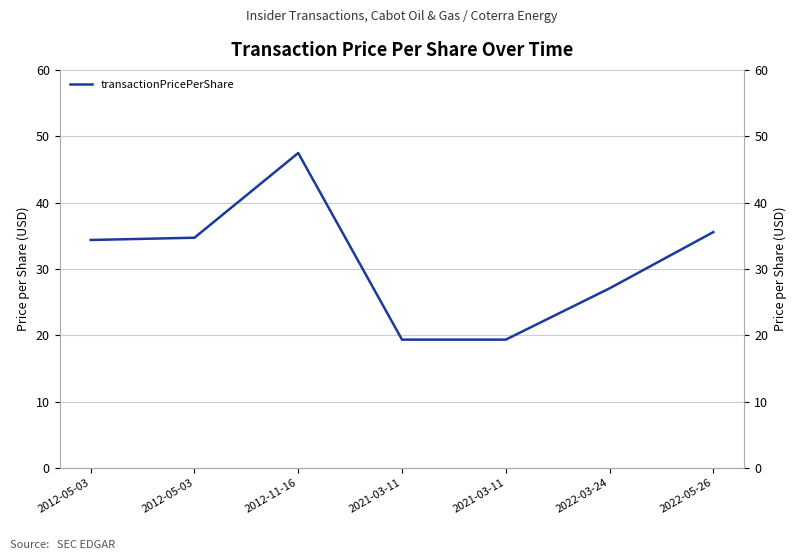

At which label does the data first exceed 34?

2012-05-03